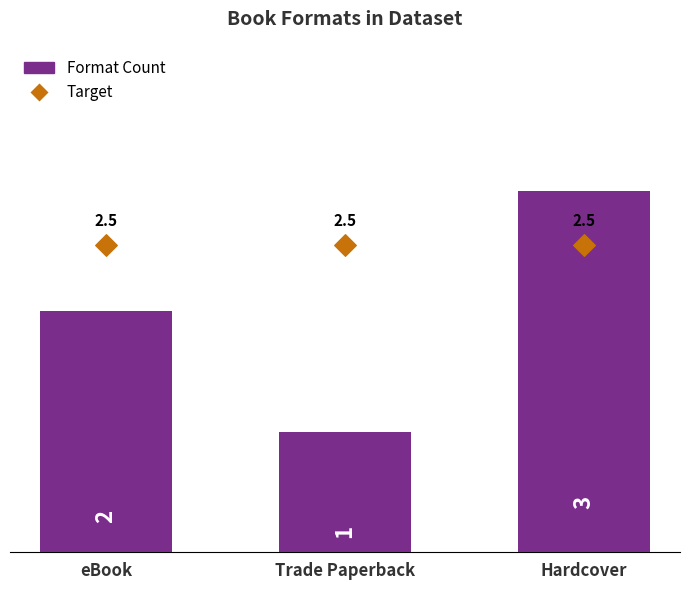

Between Trade Paperback and Hardcover, which is larger?

Hardcover